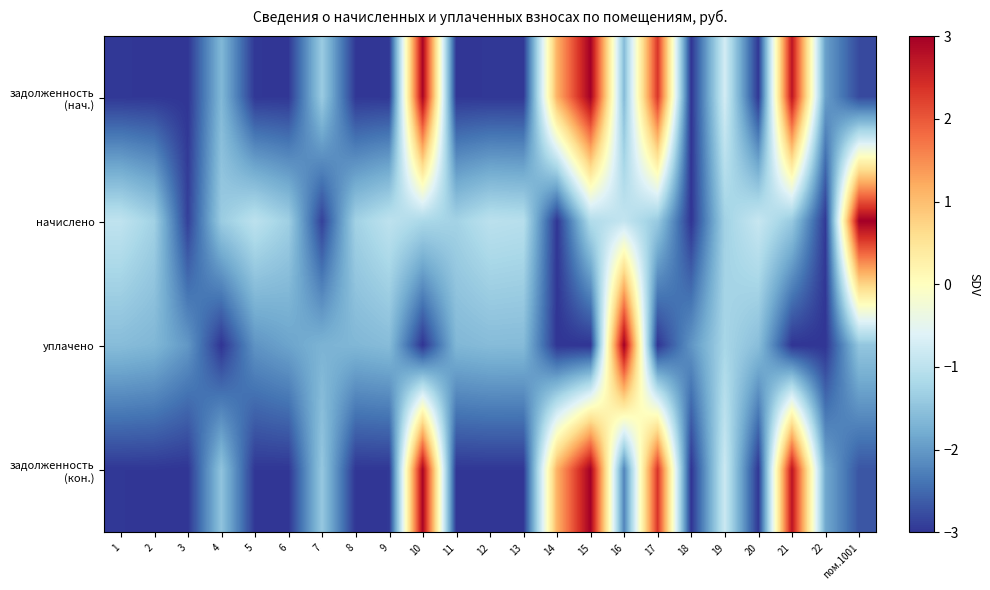

At which category is the sum across all series the highest?

15